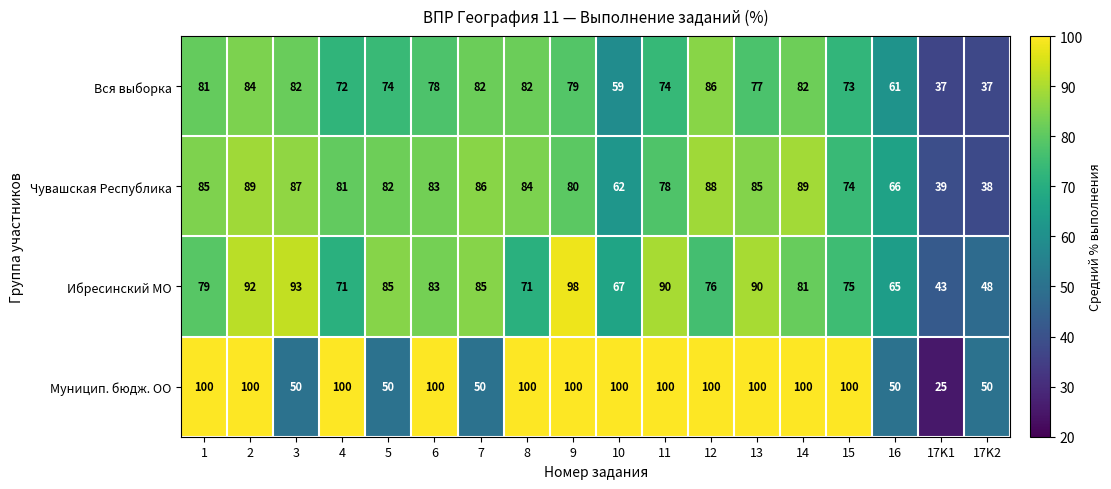

Is it true that Муницип. бюдж. ОО equals 9 at 17K1?

False